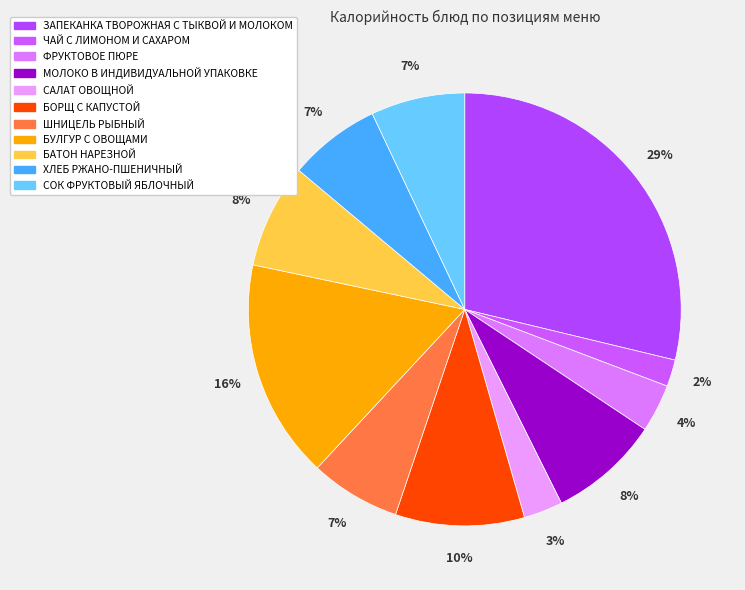

What percentage is NOT represented by БОРЩ С КАПУСТОЙ?

90.4%